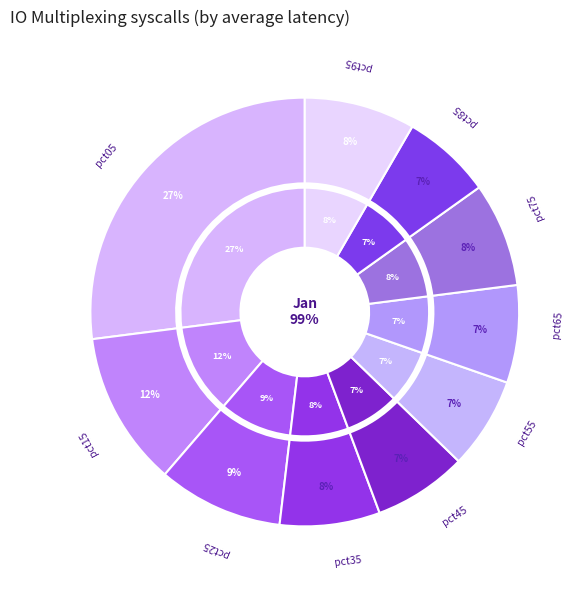

Which slice is the largest?

pct05